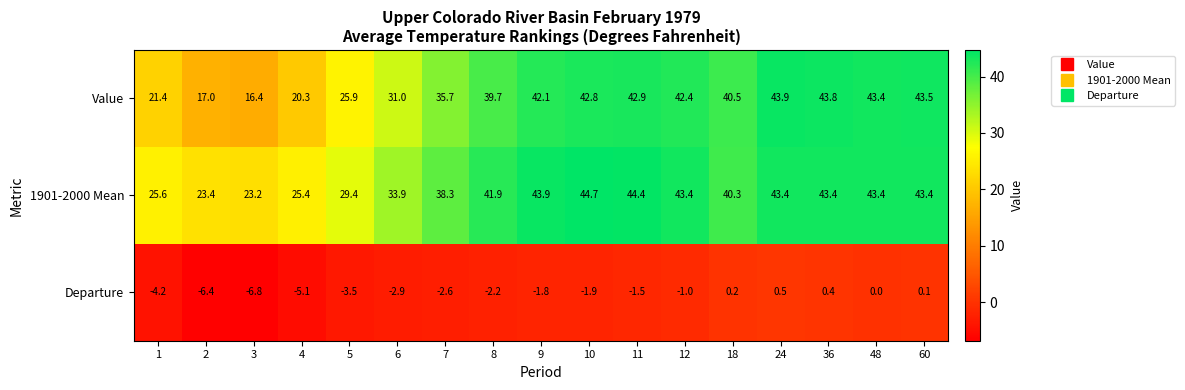

Is it true that 1901-2000 Mean equals 41.9 at 8?

True